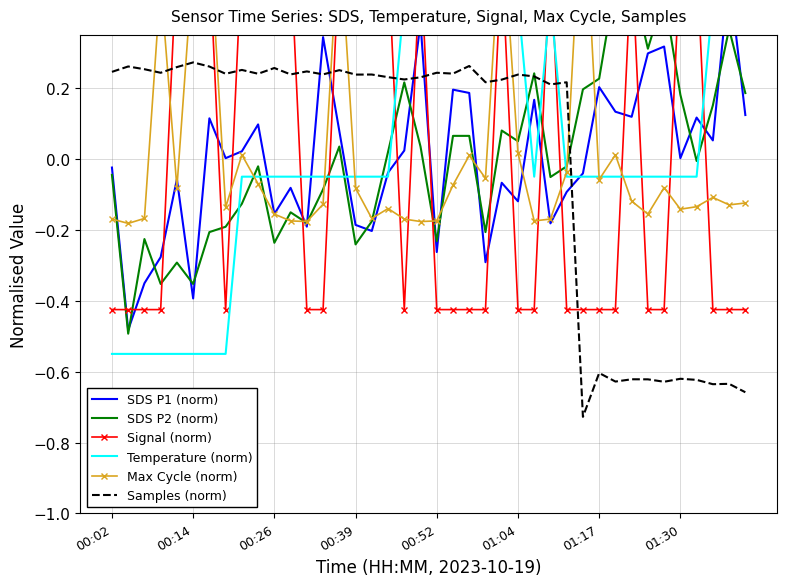

What is the difference between the second highest and second lowest values in the Temperature (norm) series?

1.0